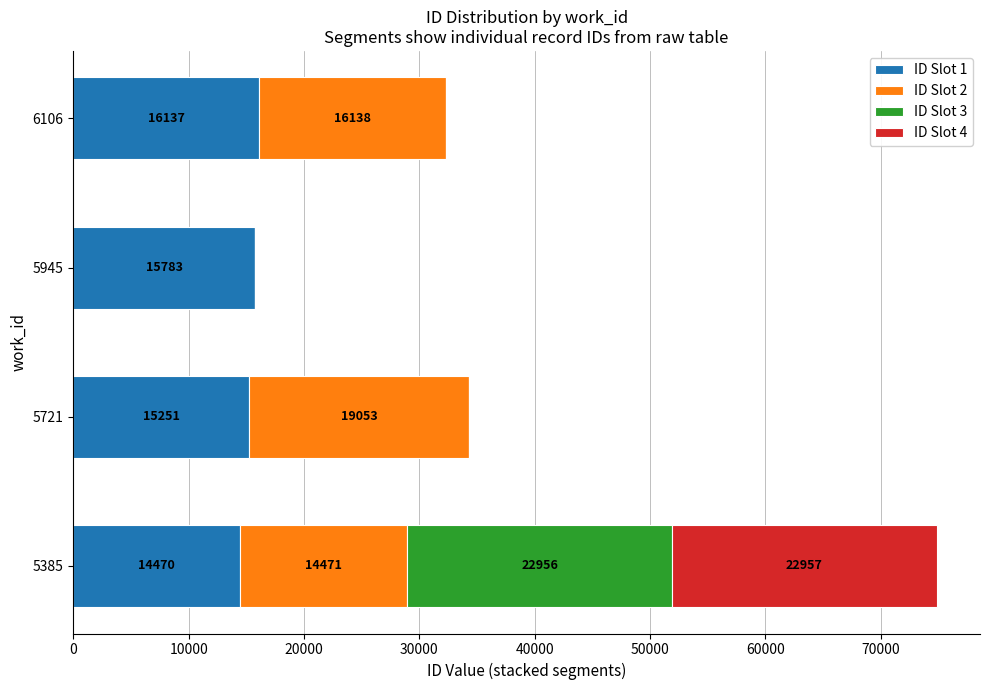

What is the highest value of the ID Slot 1 series?

16137